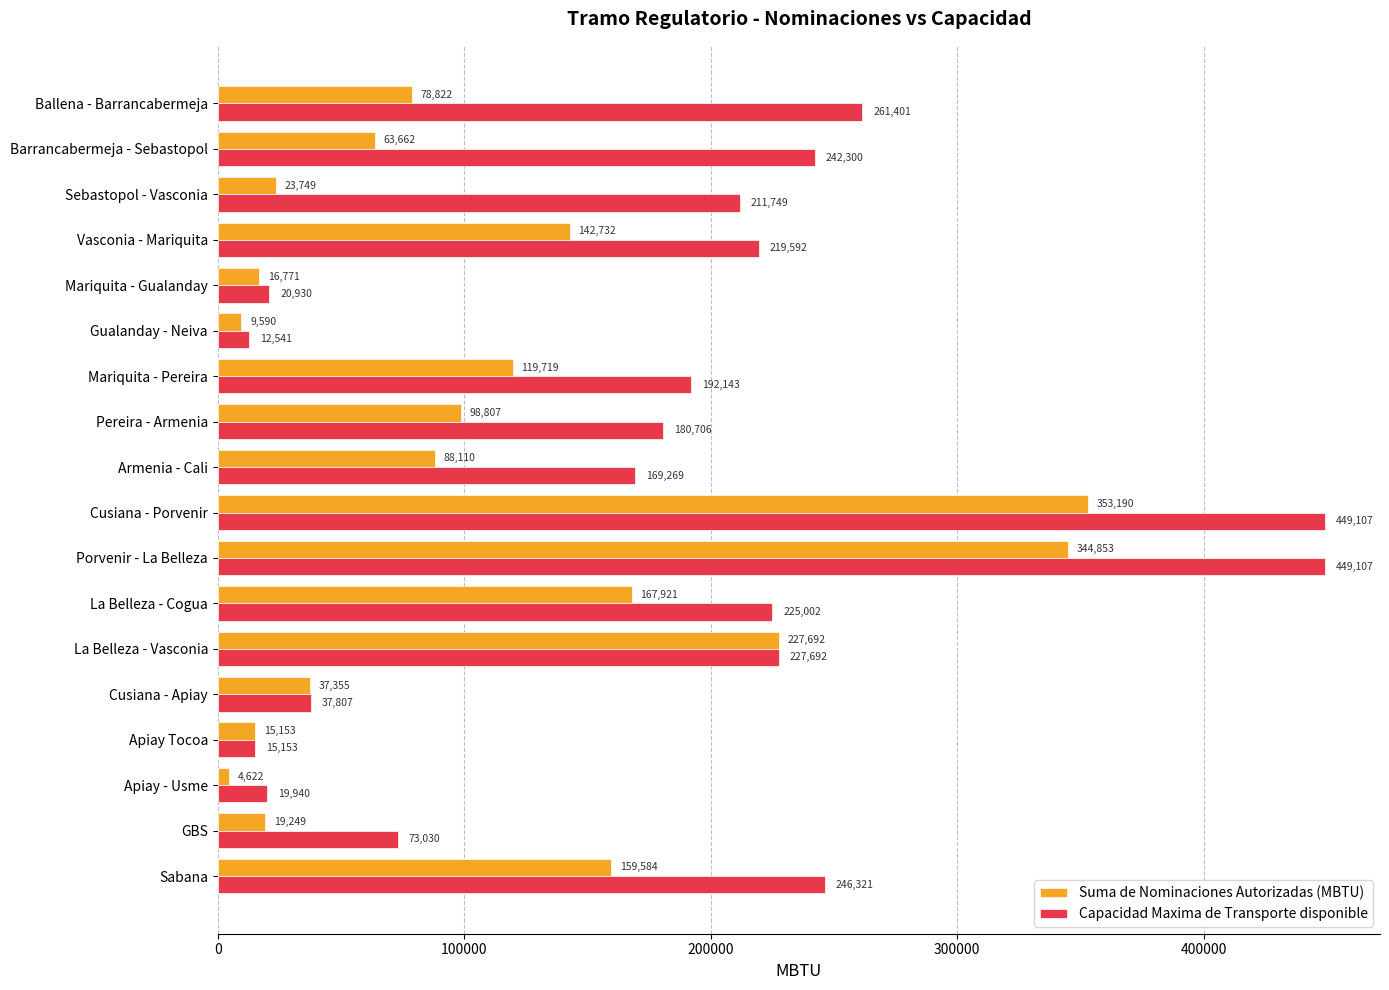

True or false: Capacidad Maxima de Transporte disponible has a value of 261401.4 at Ballena - Barrancabermeja.

True